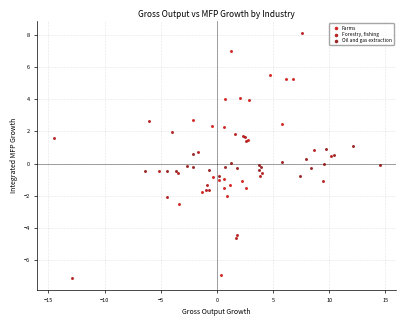

Which series has the largest Y range (max minus min)?

Forestry, fishing